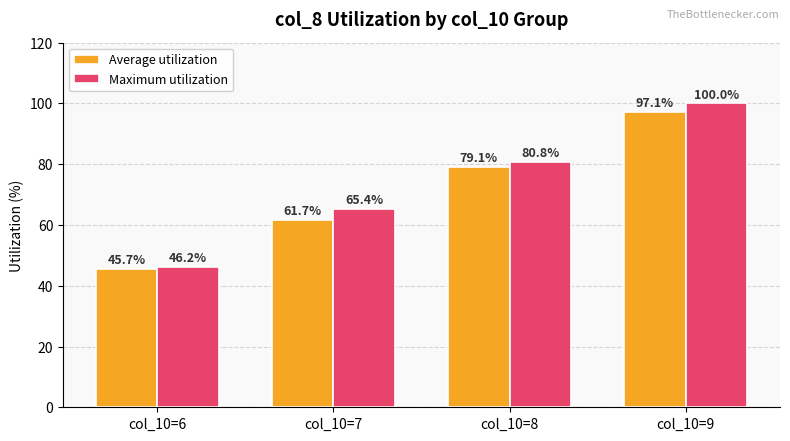

The Average utilization series shows 97.1 at col_10=9. True or false?

True